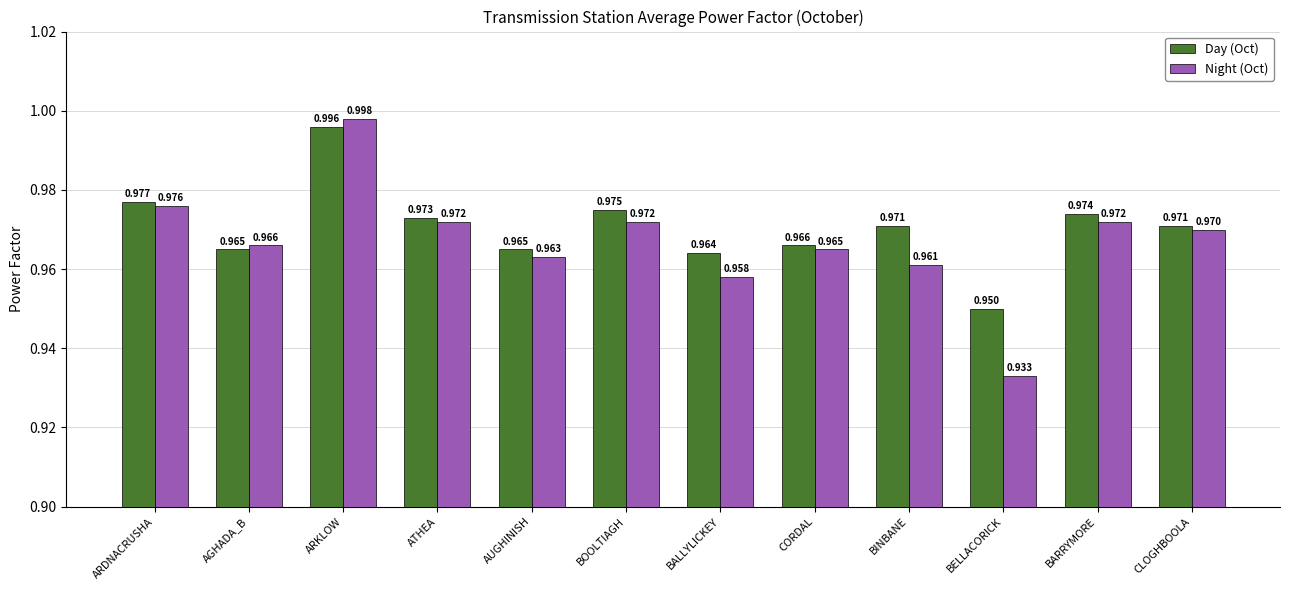

What is the sum of all Day (Oct) values?

11.6